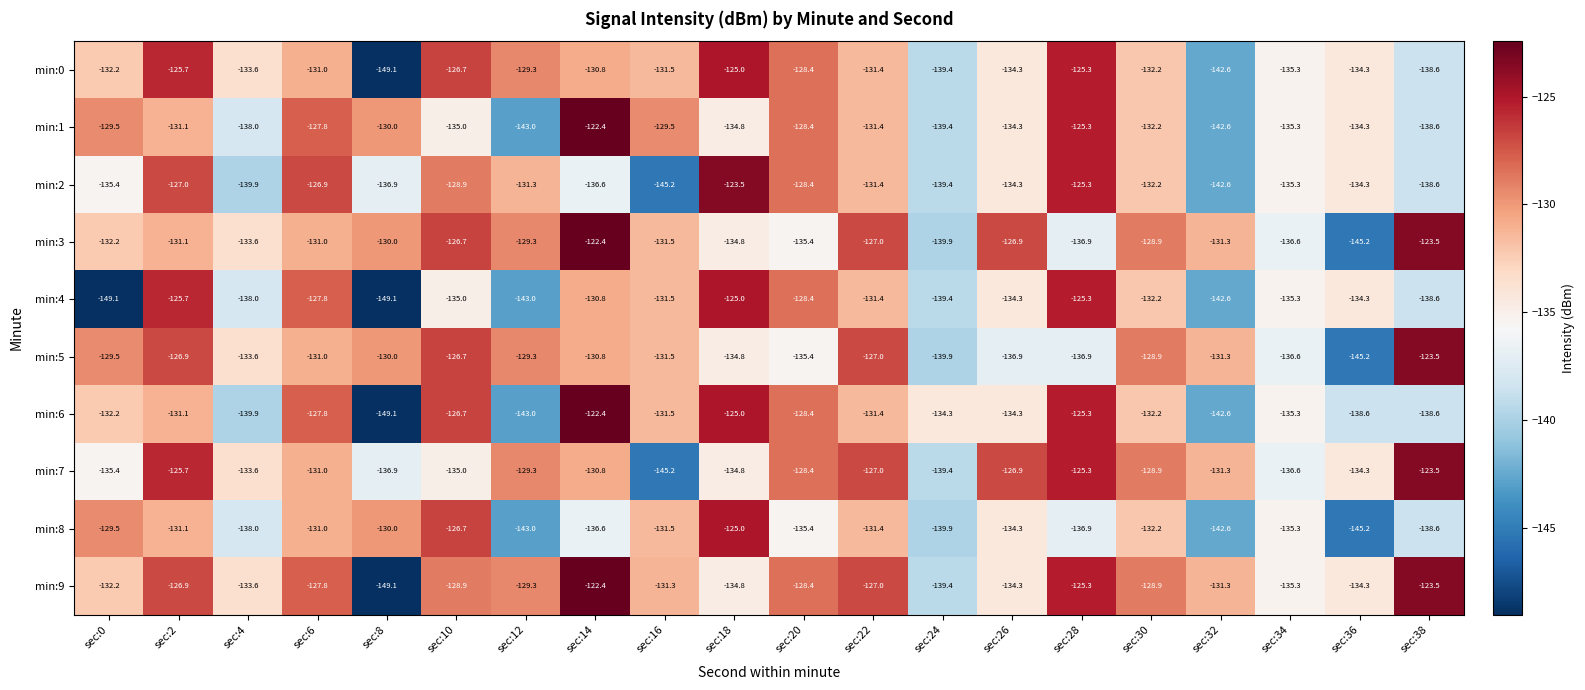

What is the spread (max minus min) of values at sec:24?

5.6